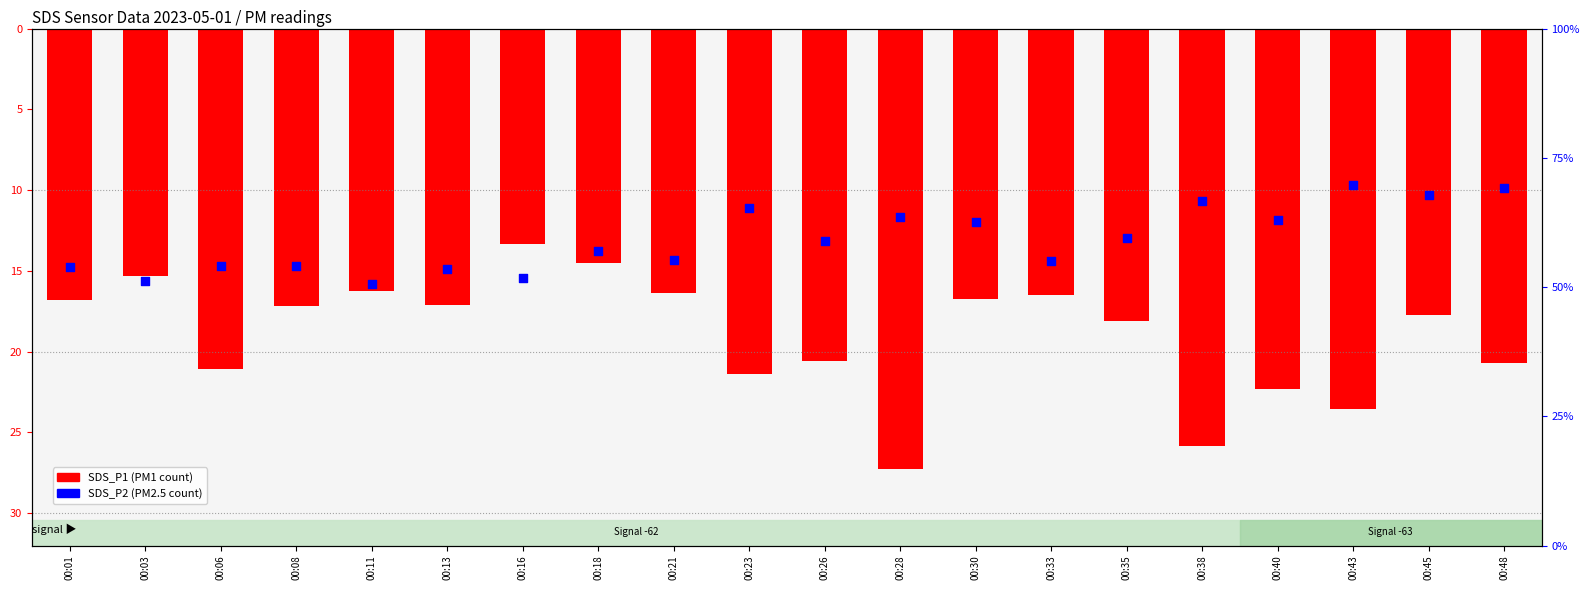

Which series has the largest total across all categories?

SDS_P2 (PM2.5)